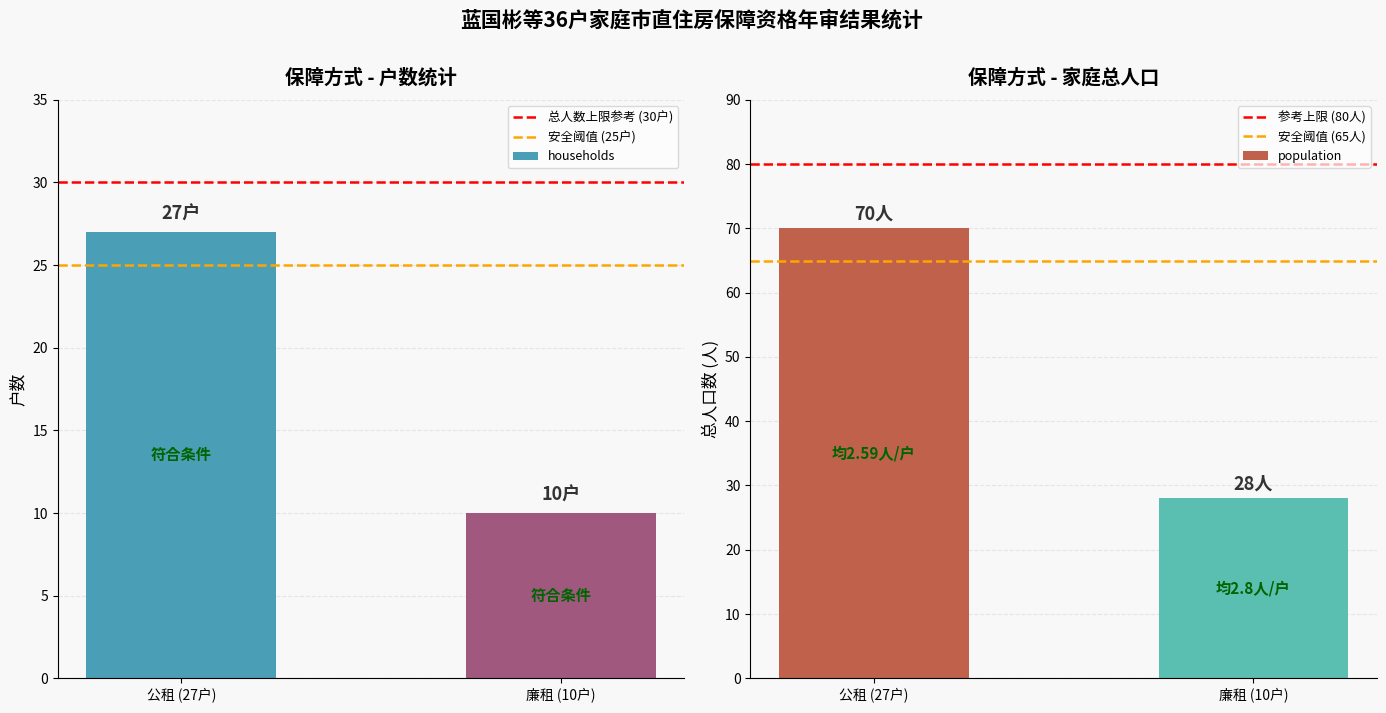

At 廉租 (10户), list the series in order from largest to smallest.

参考上限 (80人), 安全阈值 (65人), 总人数上限参考 (30户), population, 安全阈值 (25户), households